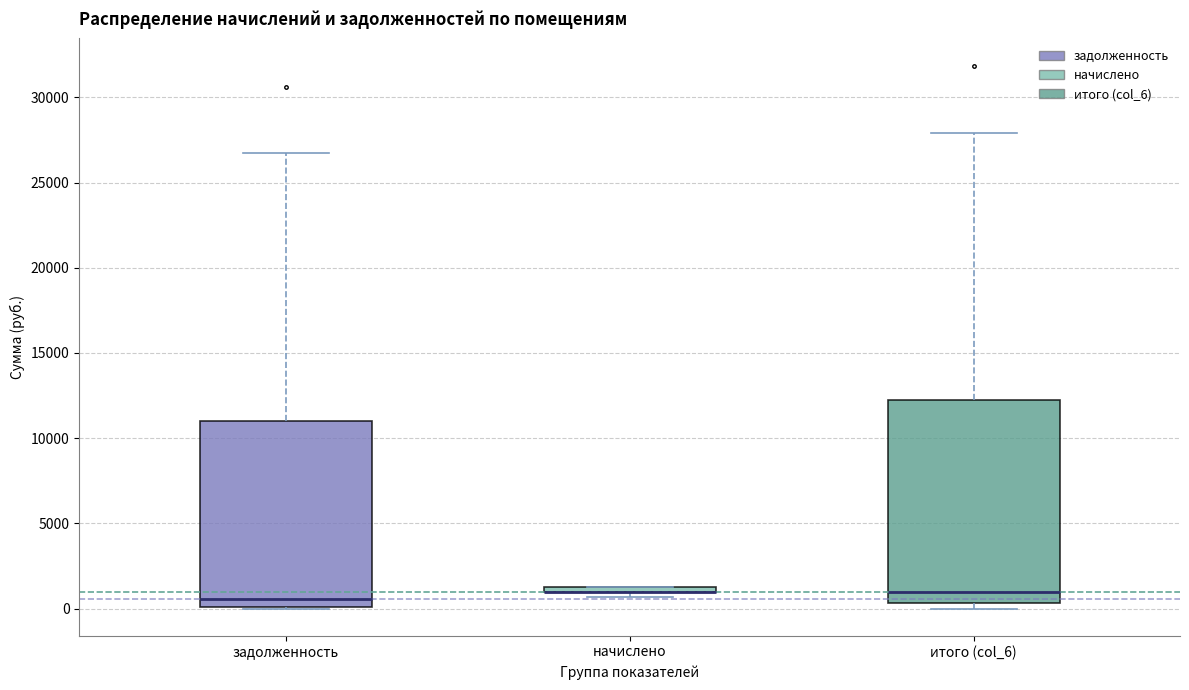

Comparing the boxes themselves (not the whiskers), which one is the tallest?

итого (col_6)